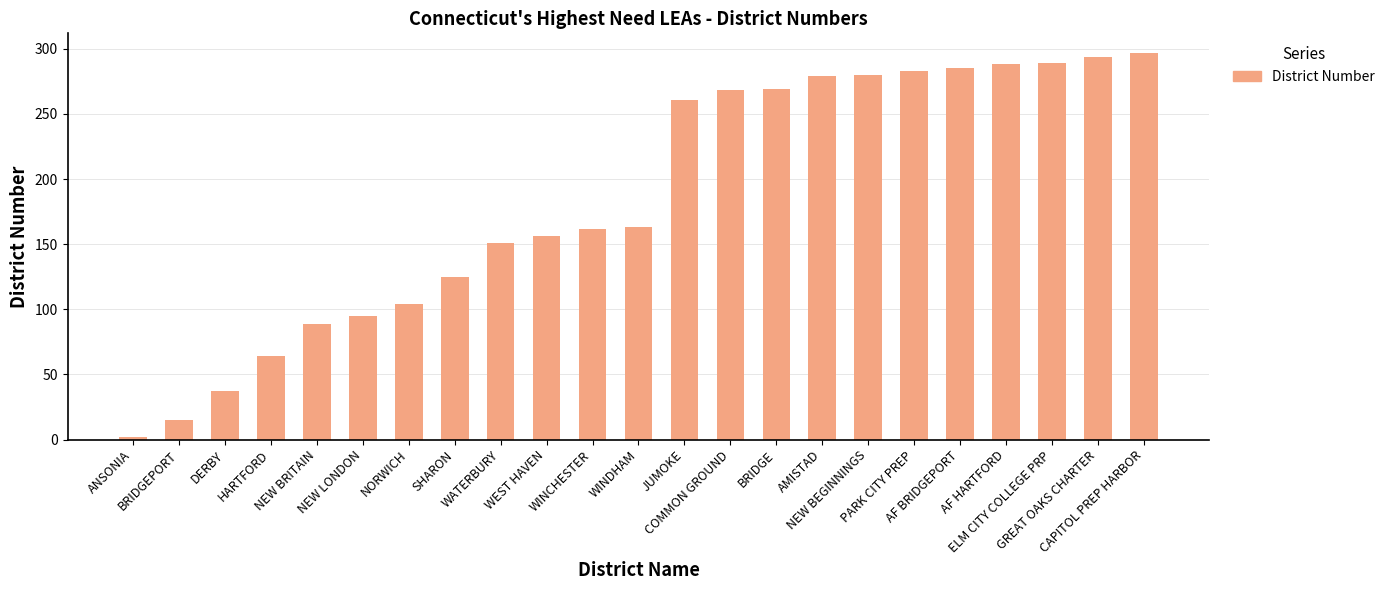

What is the label of the 16th bar from the right?

SHARON